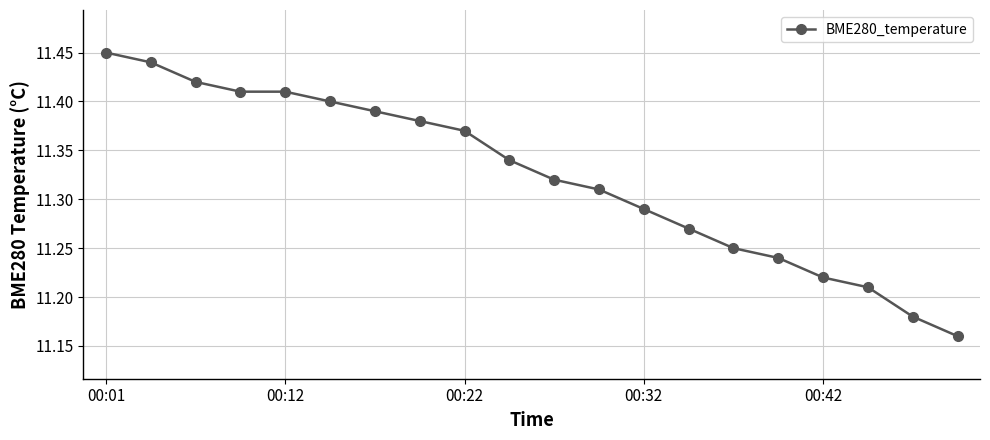

What is the difference between the second highest and minimum values?

0.3